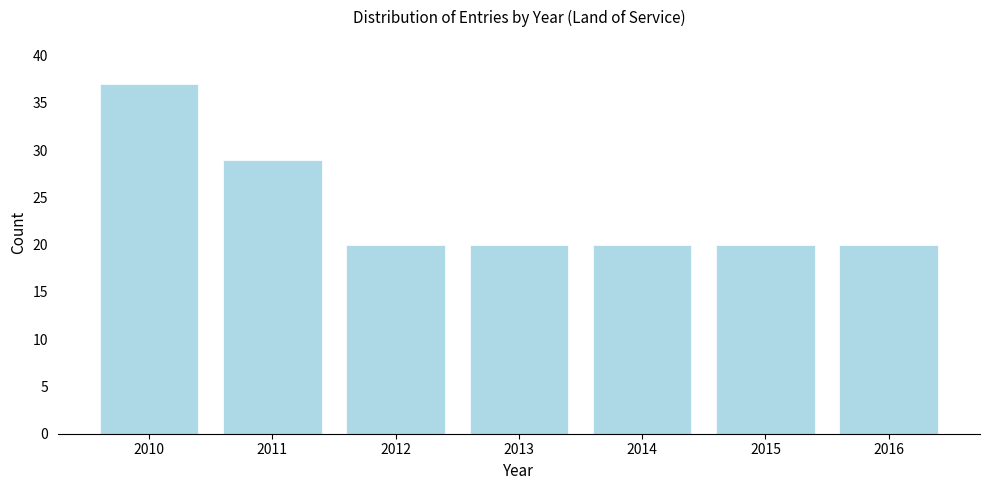

Reading left to right, transcribe all the data shown in this chart.

2010=37	2011=29	2012=20	2013=20	2014=20	2015=20	2016=20